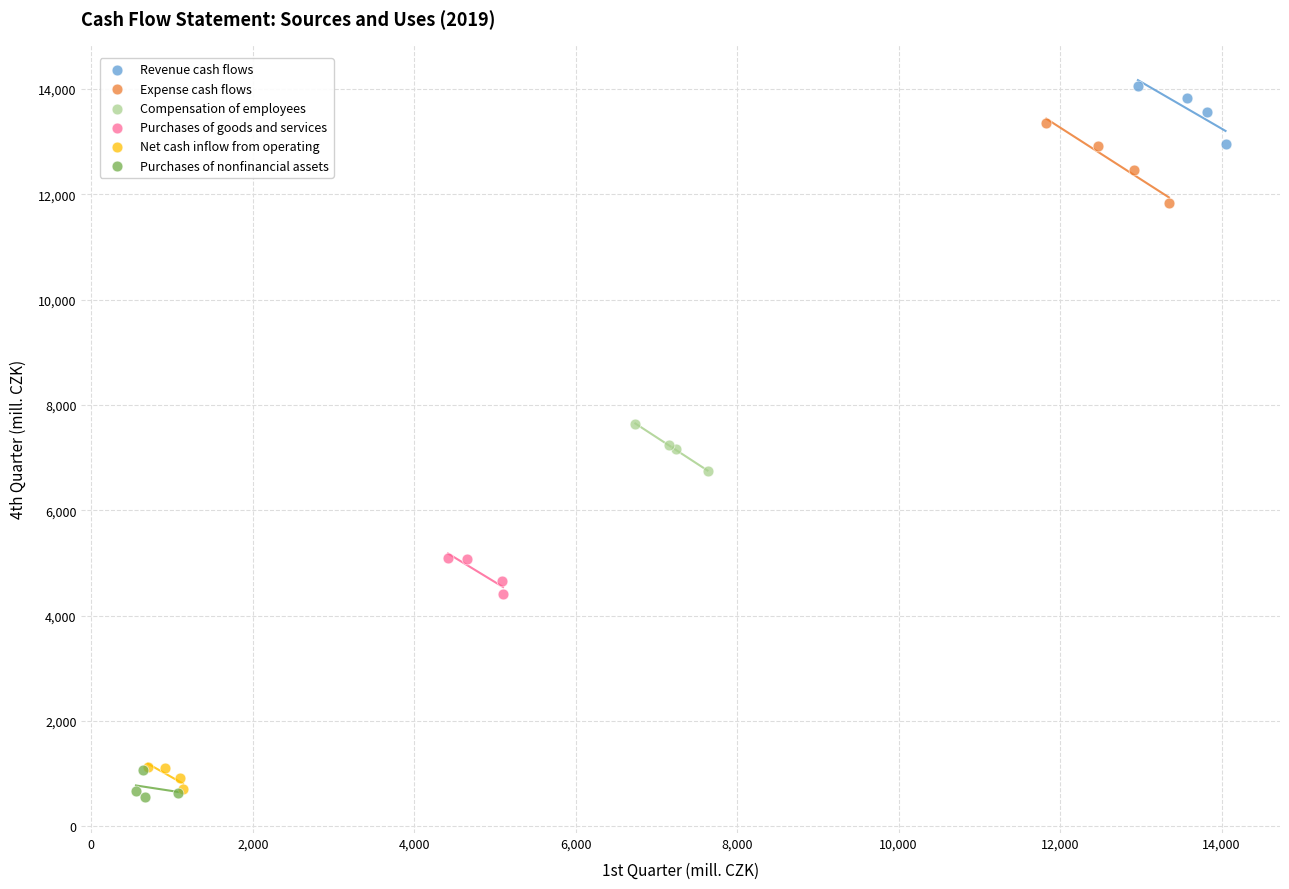

What are all the series names shown in the legend?

Revenue cash flows, Expense cash flows, Compensation of employees, Purchases of goods and services, Net cash inflow from operating, Purchases of nonfinancial assets